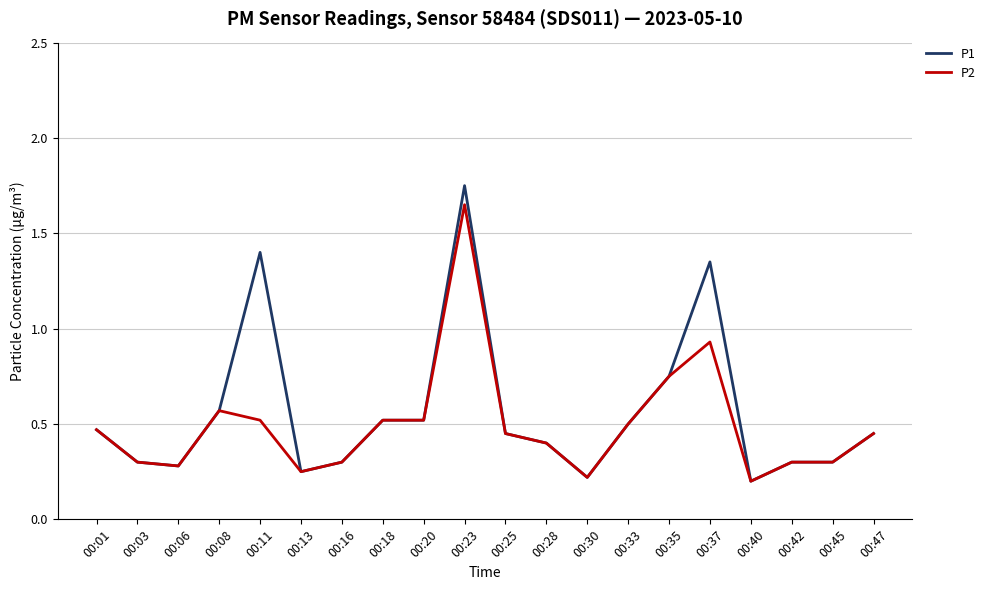

What is the total value across all series at 00:23?

3.4